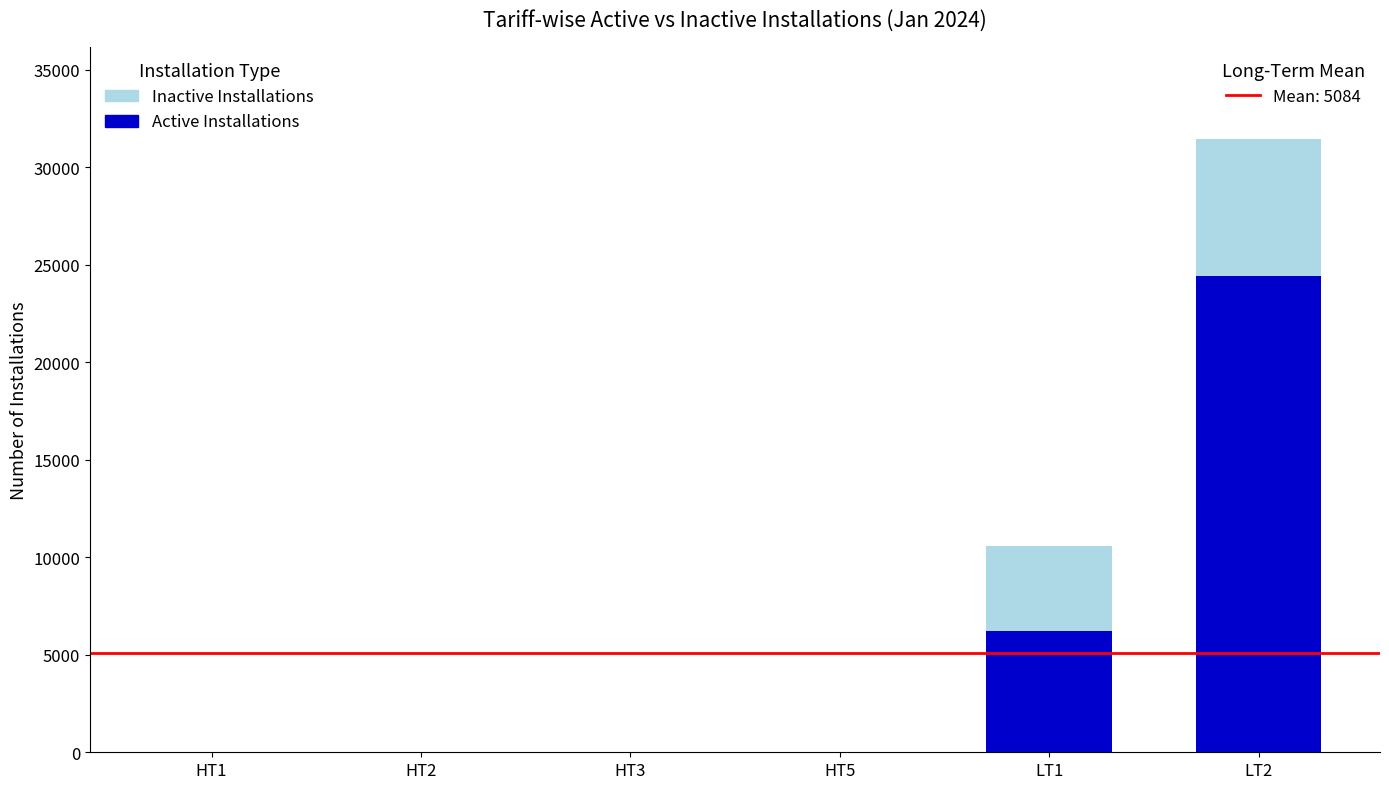

At which category is the sum across all series the highest?

LT2